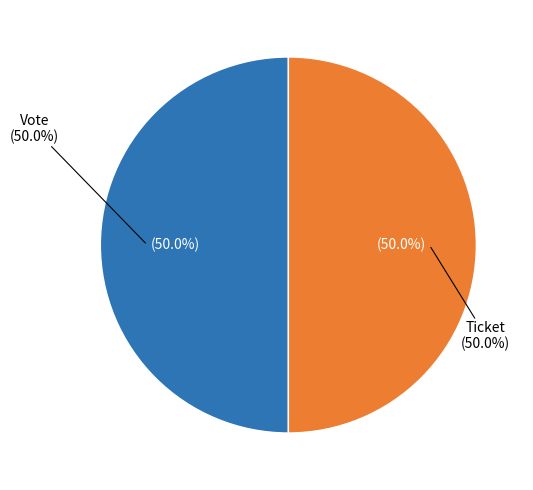

How many slices are in this pie chart?

2